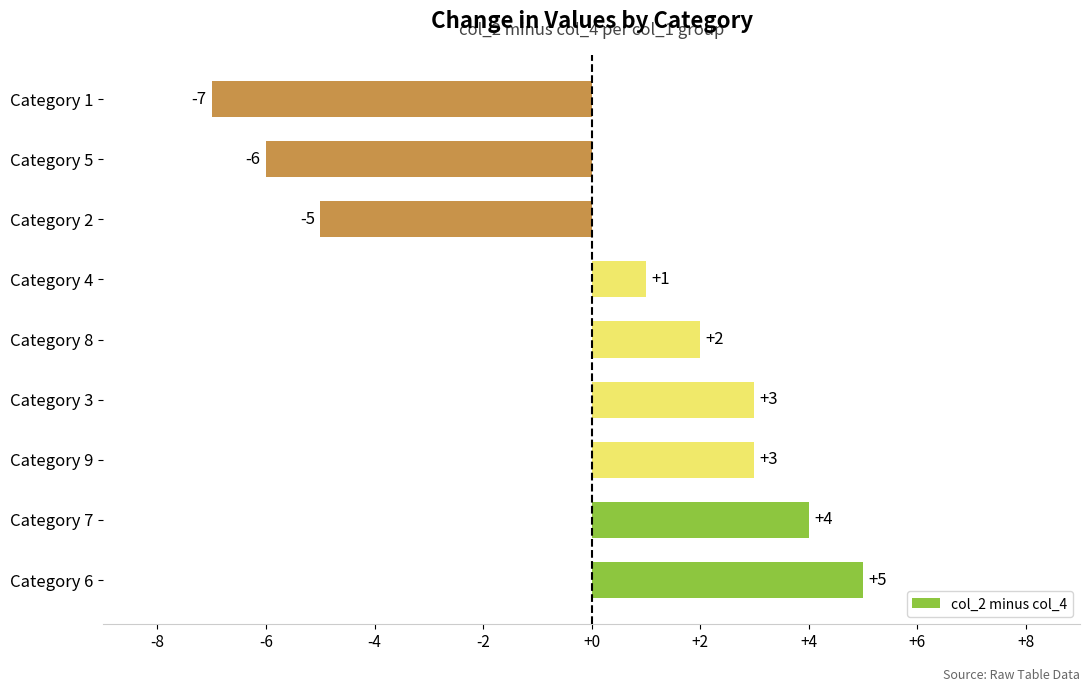

Reading top to bottom, list all the values displayed in this chart.

Category 1=-7	Category 5=-6	Category 2=-5	Category 4=1	Category 8=2	Category 3=3	Category 9=3	Category 7=4	Category 6=5